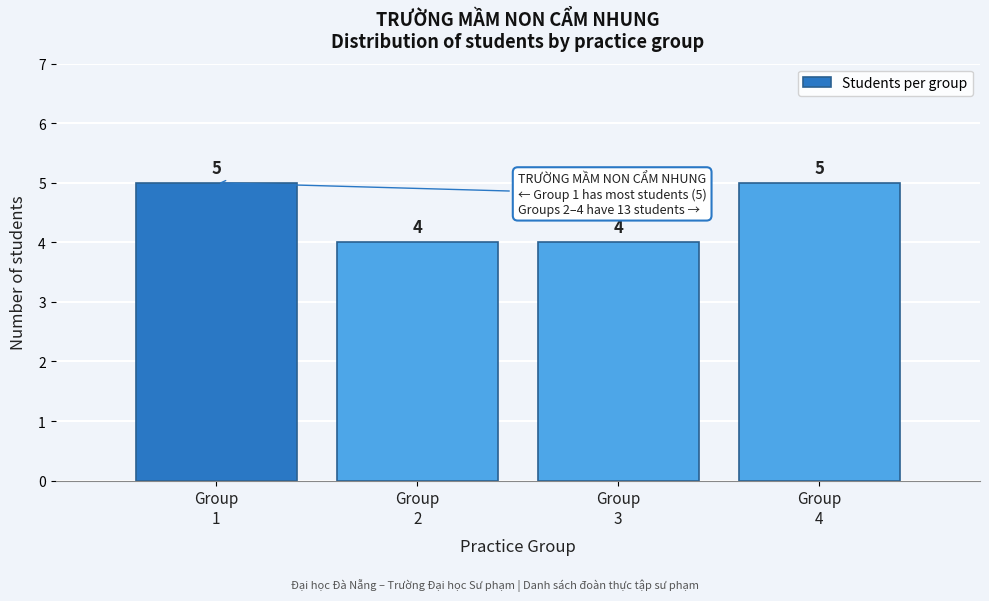

Reading right to left, transcribe all the data shown in this chart.

5	4	4	5